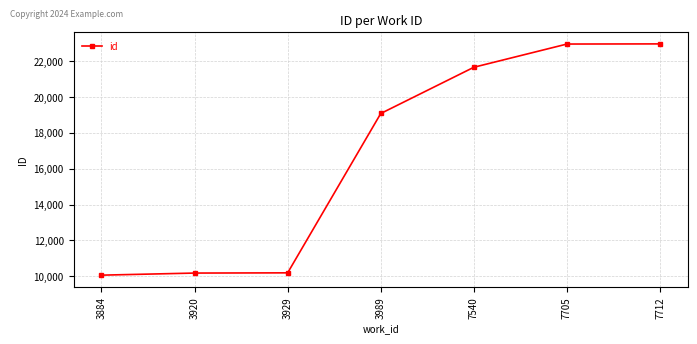

What is the ratio of the value at 3989 to the value at 3920?

1.9